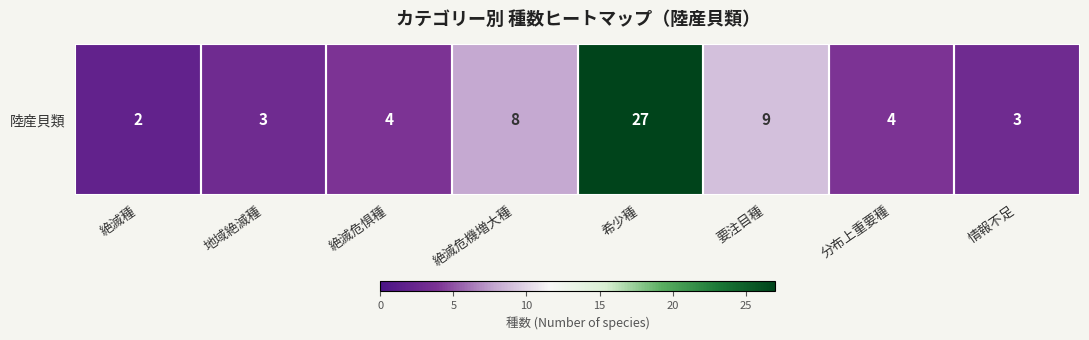

What is the change in value from 分布上重要種 to 情報不足?

-1